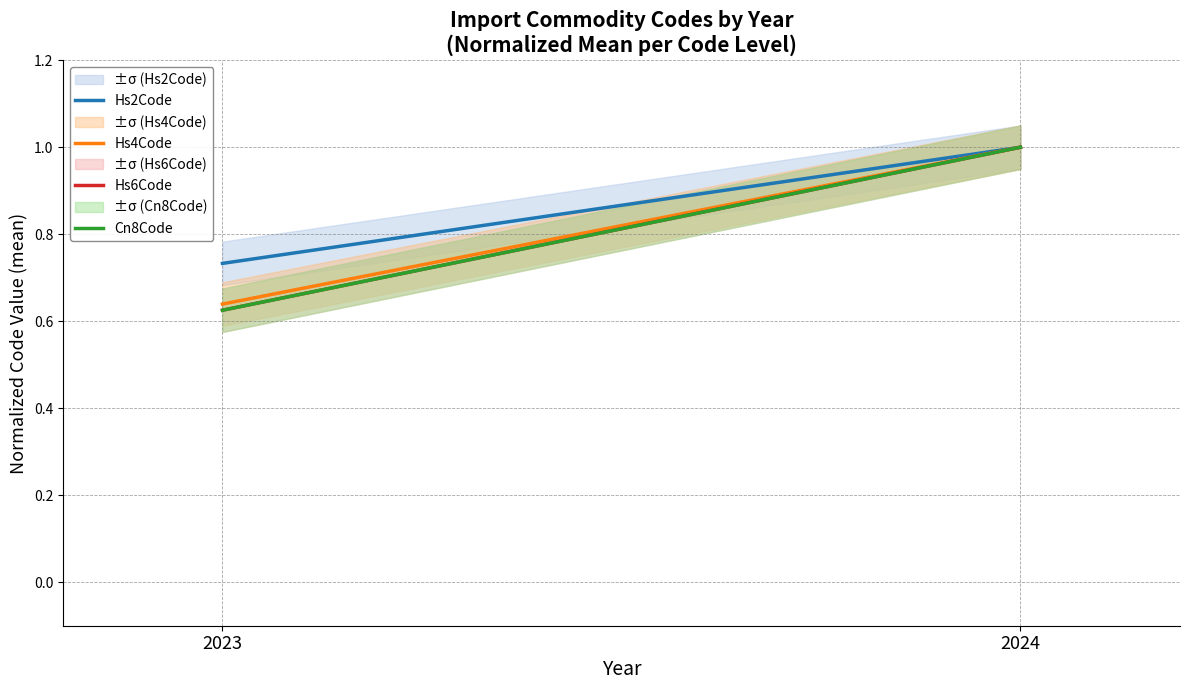

Which category has the highest value across all series?

2024